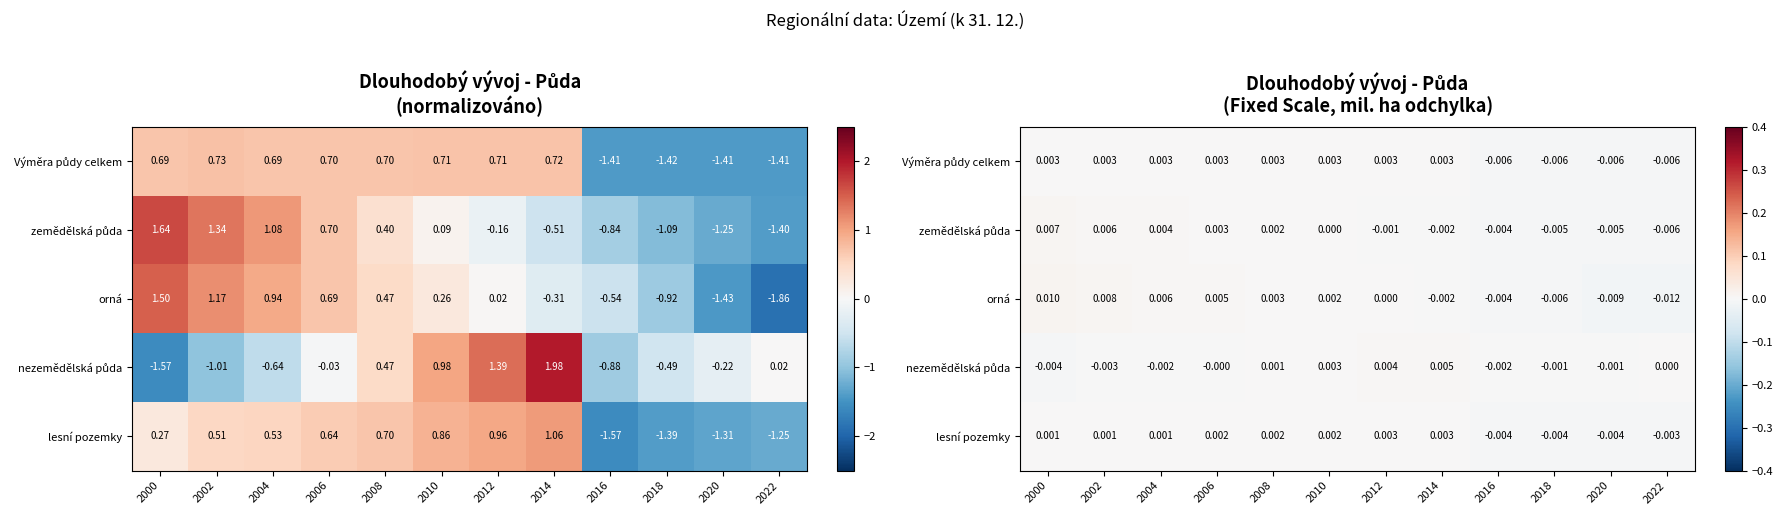

At which category is the sum across all series the highest?

2000